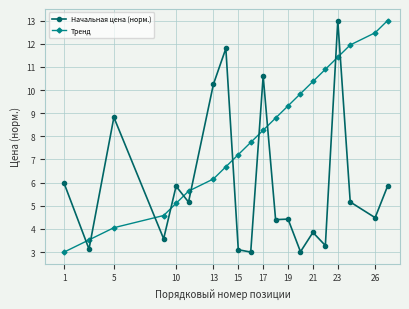

Reading left to right, transcribe all the data shown in this chart.

Начальная цена (норм.): 6.0	3.1	8.8	3.6	5.8	5.2	10.2	11.8	3.1	3.0	10.6	4.4	4.4	3.0	3.8	3.3	13.0	5.2	4.5	5.8
Тренд: 3.0	3.5	4.1	4.6	5.1	5.6	6.2	6.7	7.2	7.7	8.3	8.8	9.3	9.8	10.4	10.9	11.4	11.9	12.5	13.0